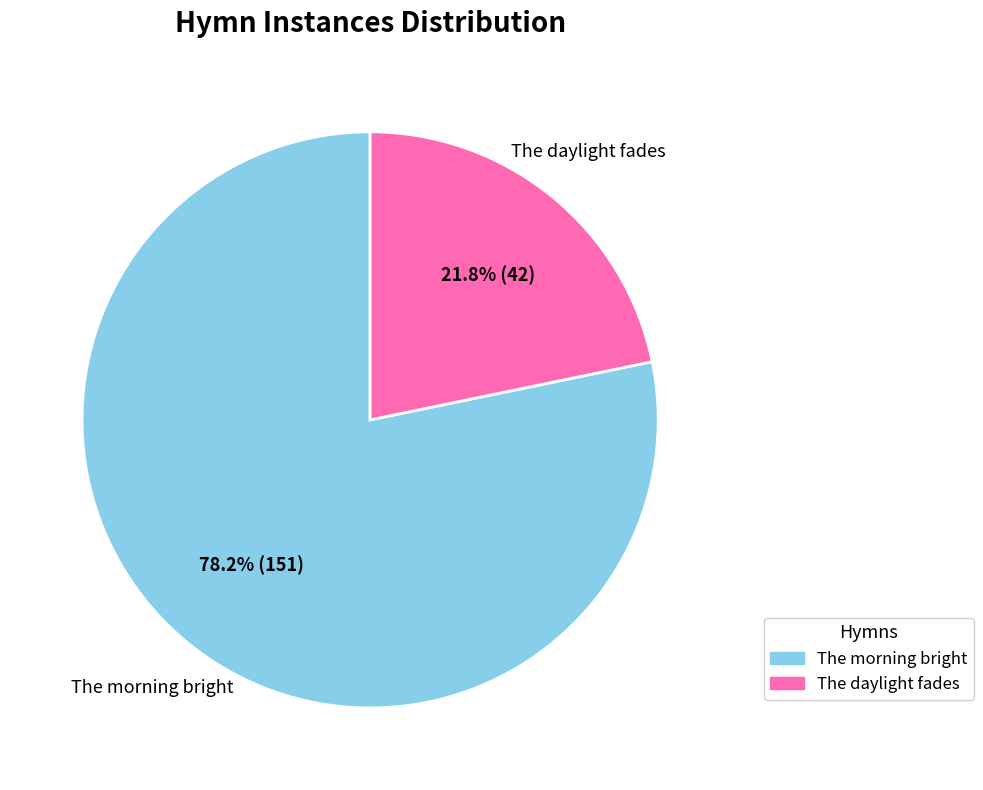

Which has a higher value, The daylight fades or The morning bright?

The morning bright